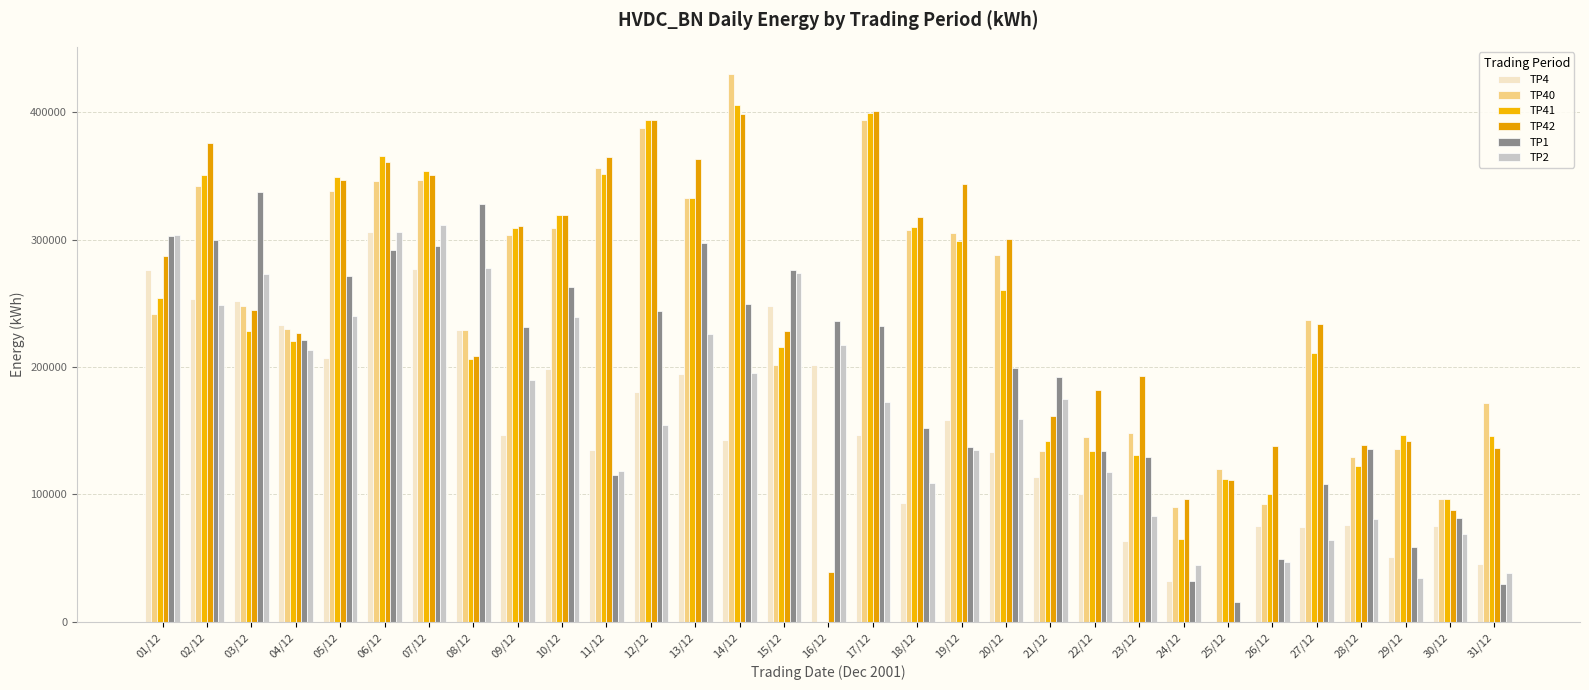

Which label corresponds to the largest value in the chart?

14/12